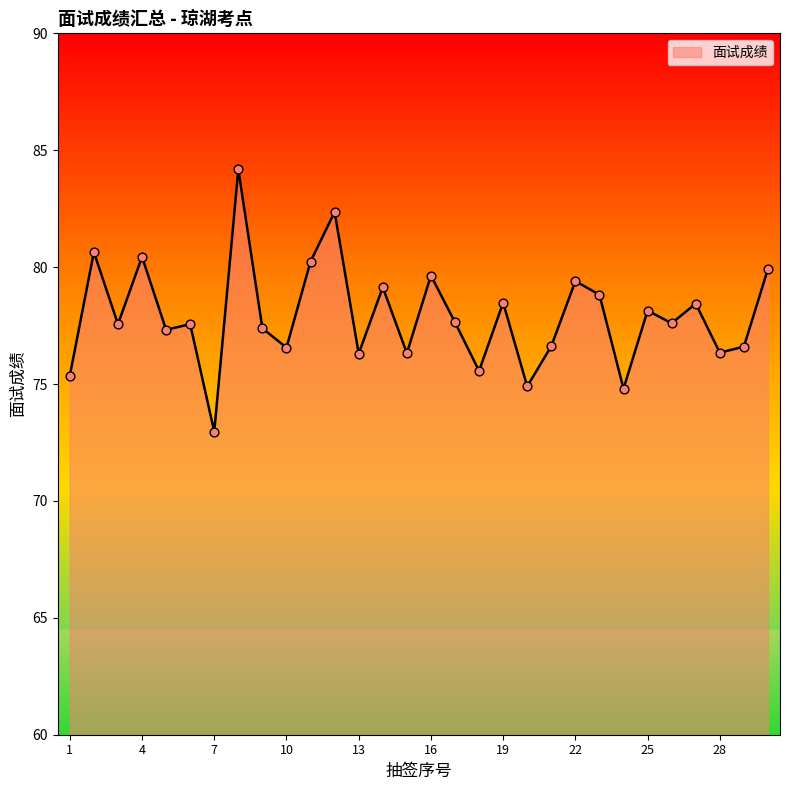

What is the maximum value shown in the chart?

84.2